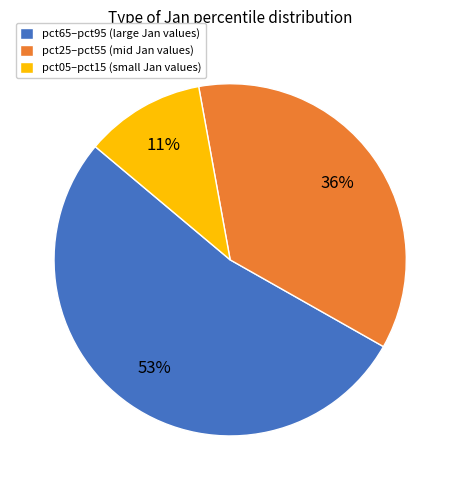

Is there a majority slice in this chart?

Yes